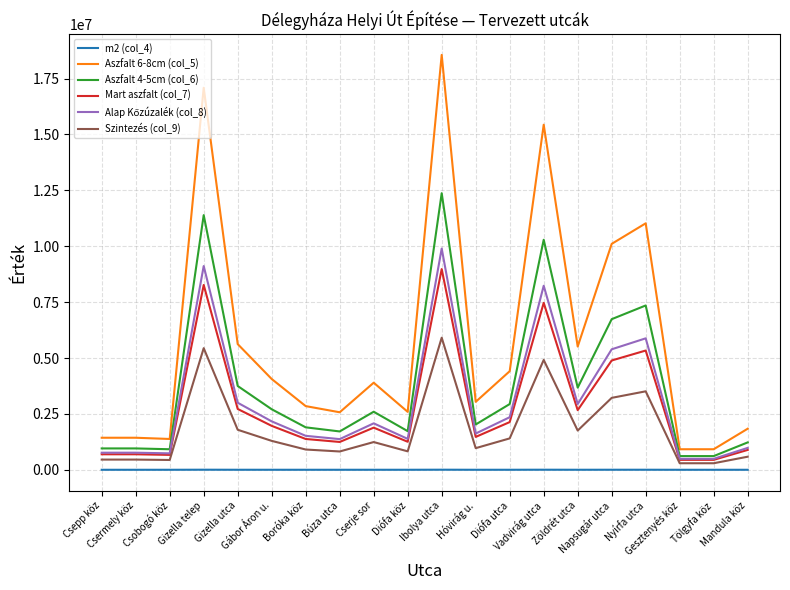

What is the difference between the Aszfalt 4-5cm (col_6) values at Cserje sor and Mandula köz?

1372000.0